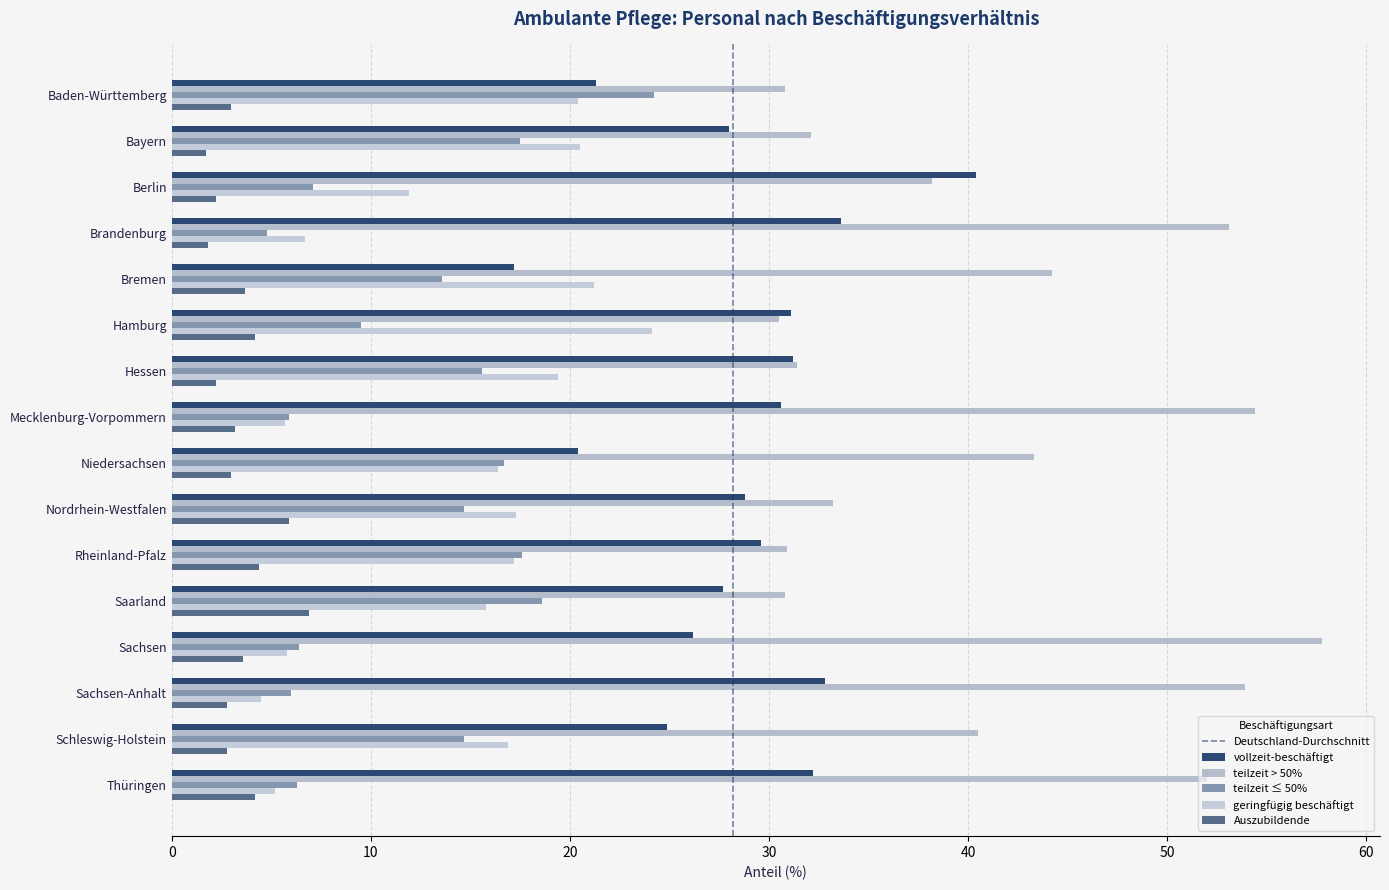

What is the difference between the highest and lowest values at Brandenburg?

51.3